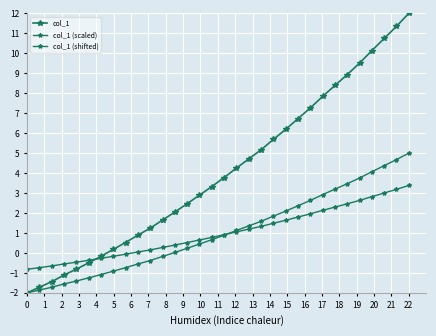

How many series are shown in this chart?

3